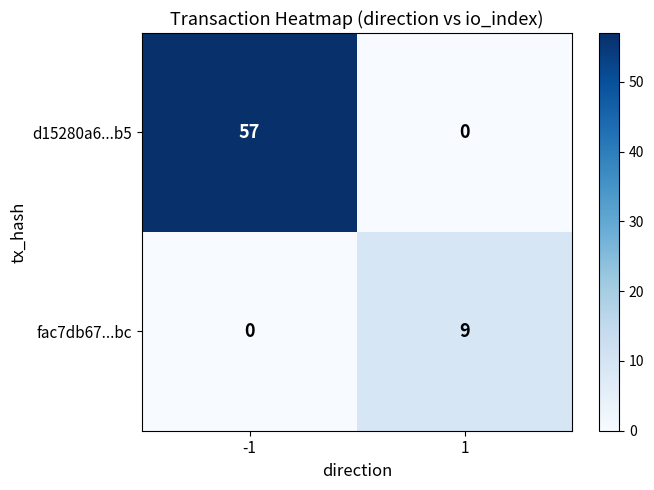

What is the spread (max minus min) of values at 1?

9